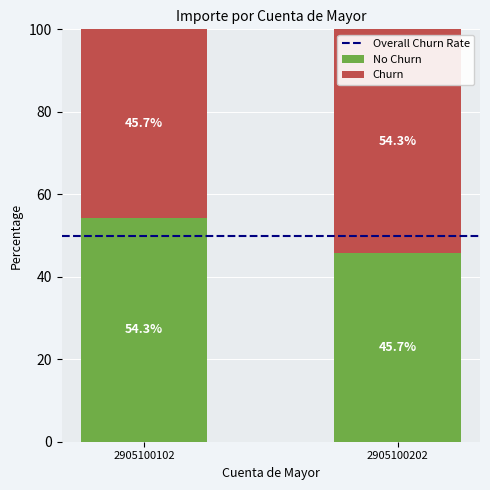

What is the total value across all series at 2905100202?

100.0